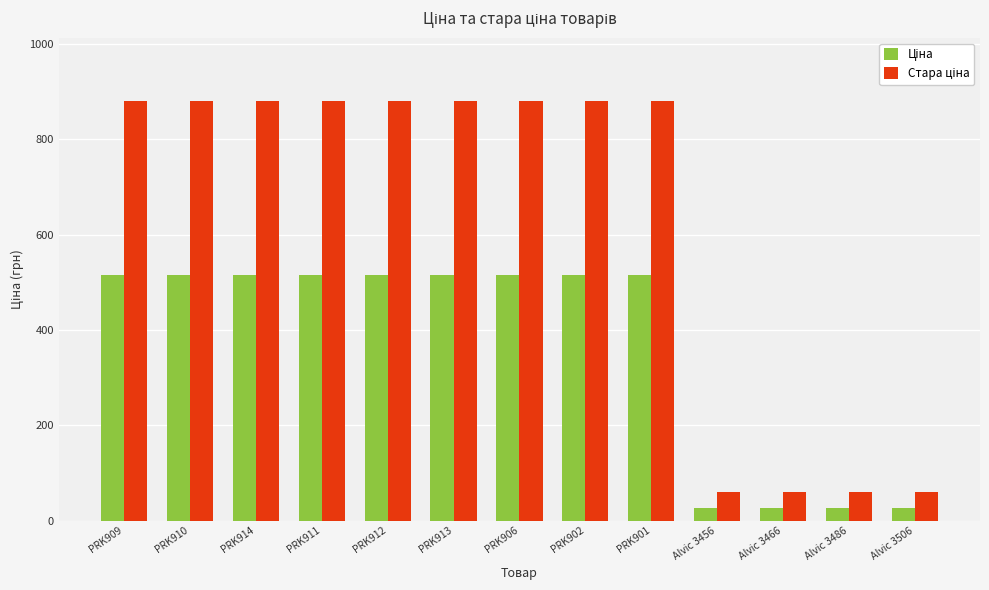

What is the total value across all series at PRK910?

1396.9